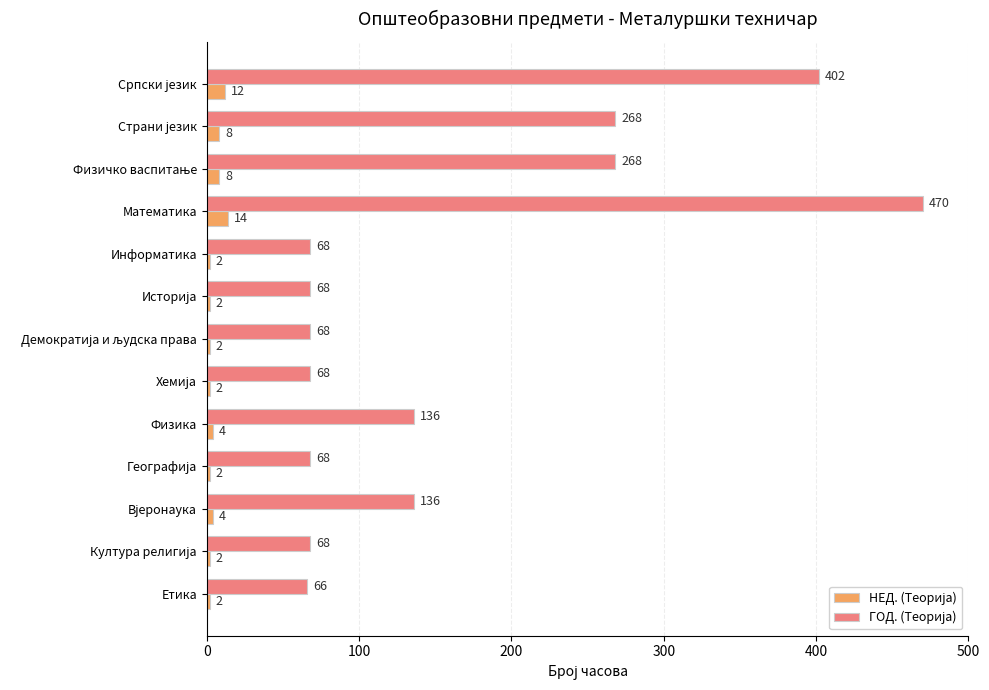

What is the maximum value shown in the chart?

470